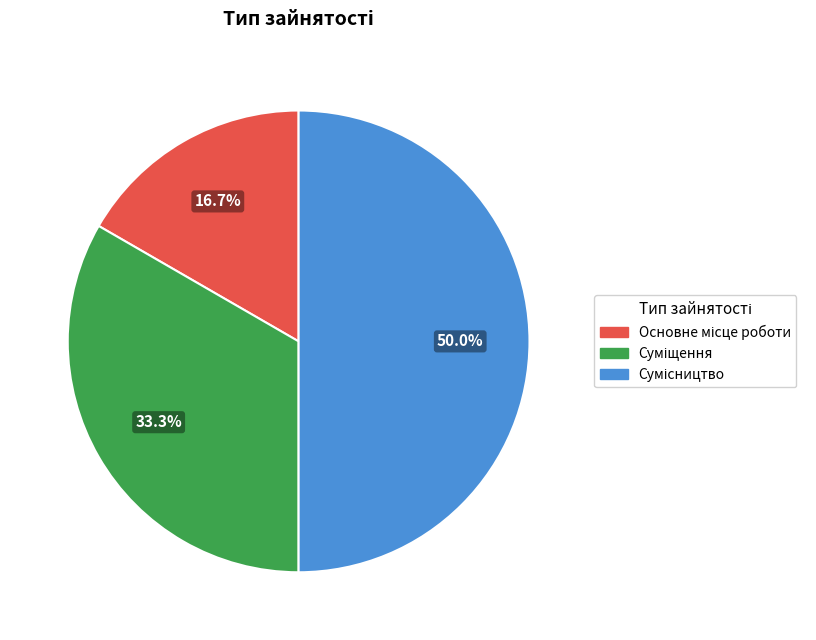

How many slices are in this pie chart?

3